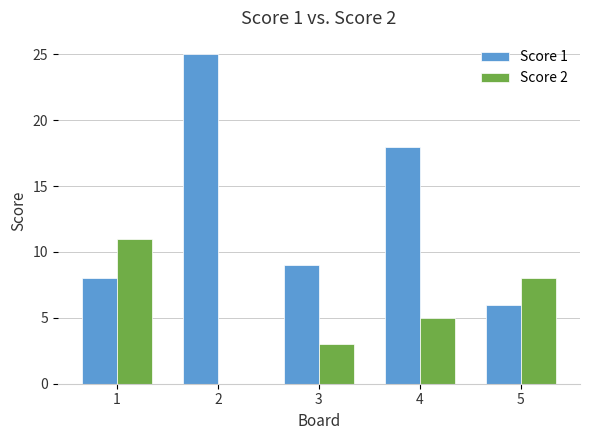

What is the highest value of the Score 2 series?

11